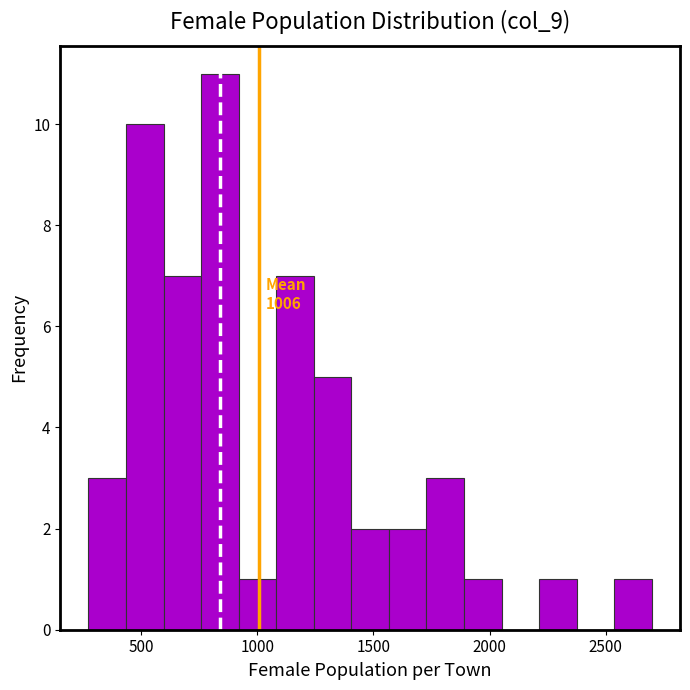

Around what value on the x-axis is the tallest bar? Give the approximate position of its centre, as read against the axis.

850